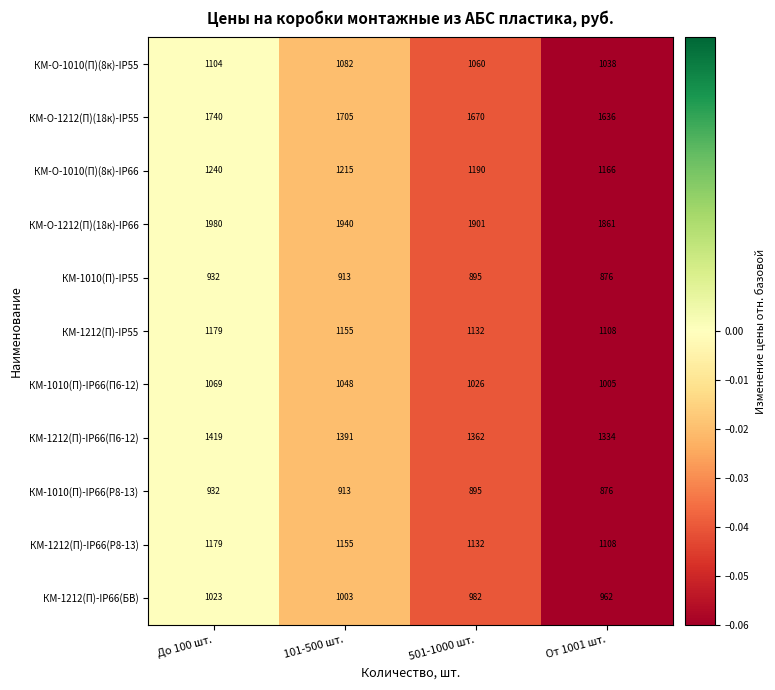

How many distinct data groups are displayed?

11